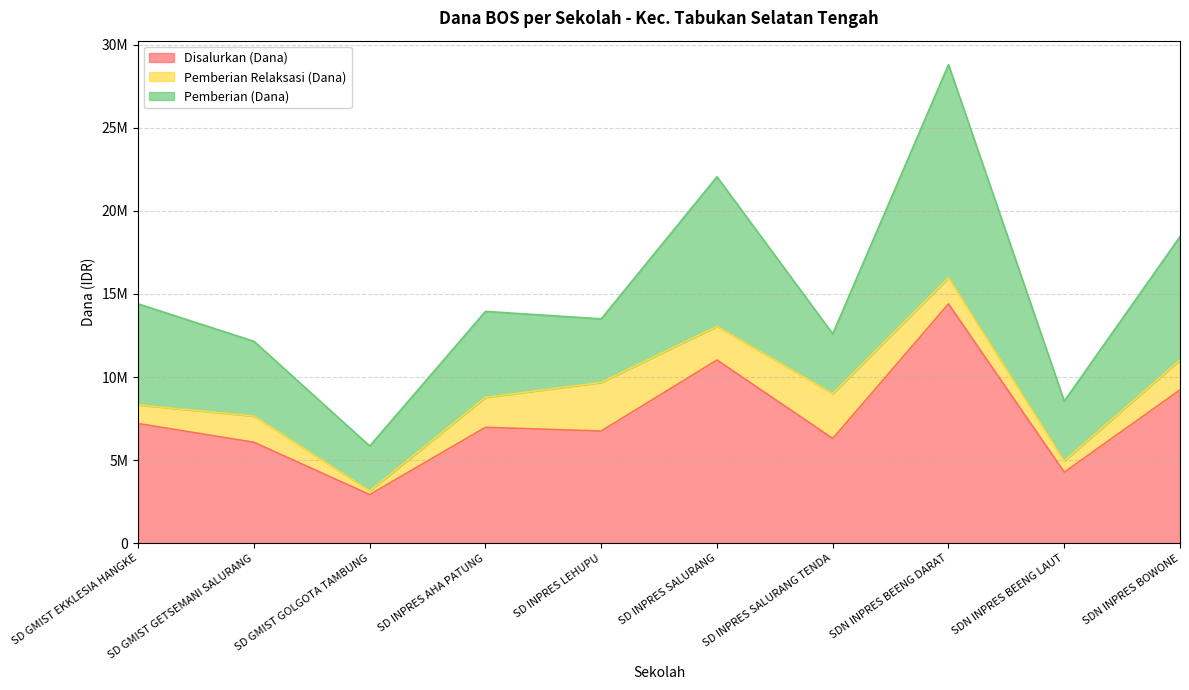

Rank the series by their maximum value, from highest to lowest.

Disalurkan (Dana), Pemberian (Dana), Pemberian Relaksasi (Dana)